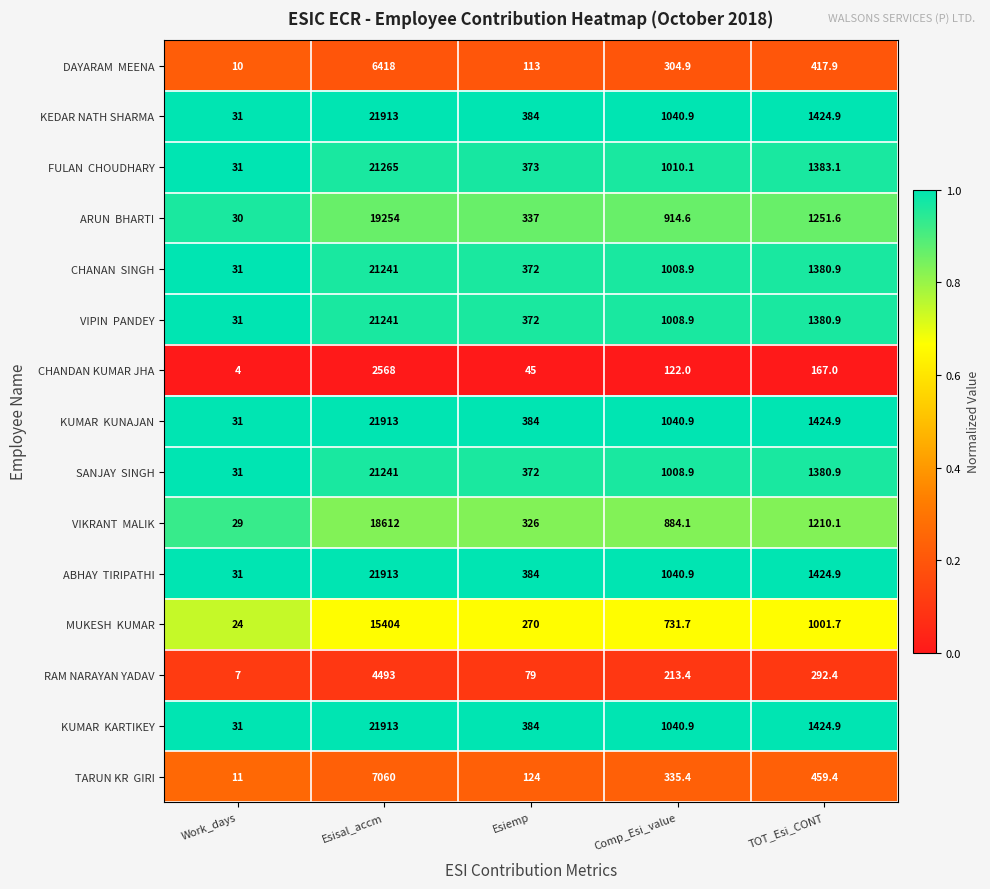

What is the total value across all series at Comp_Esi_value?

11706.5